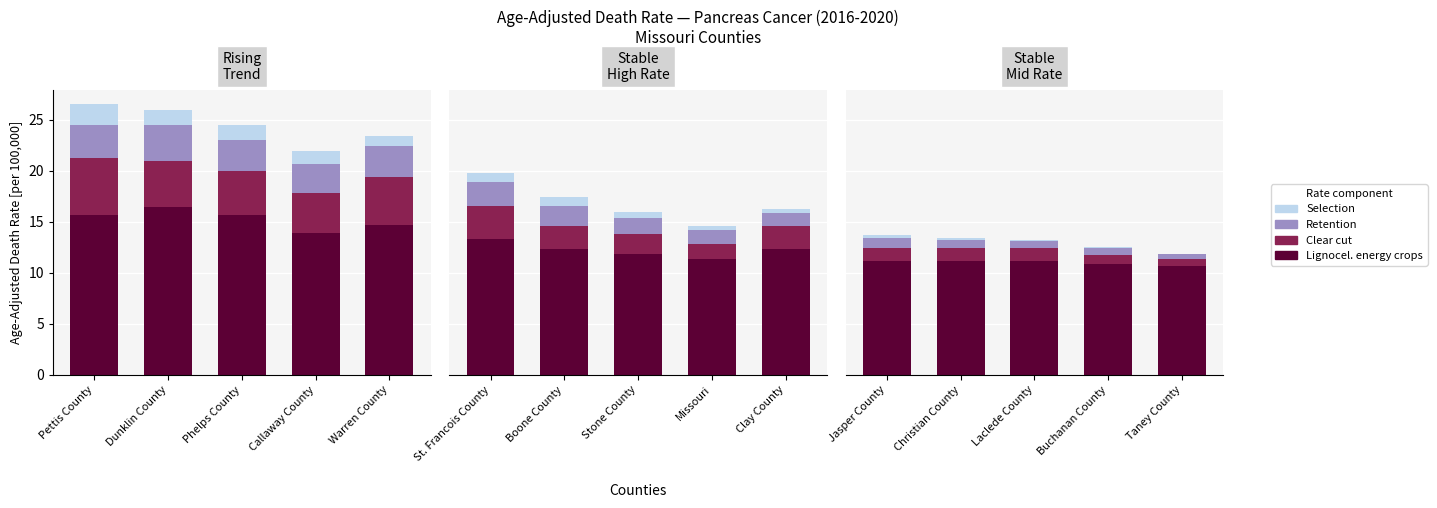

Which series has the largest total across all categories?

Lignocel. energy crops